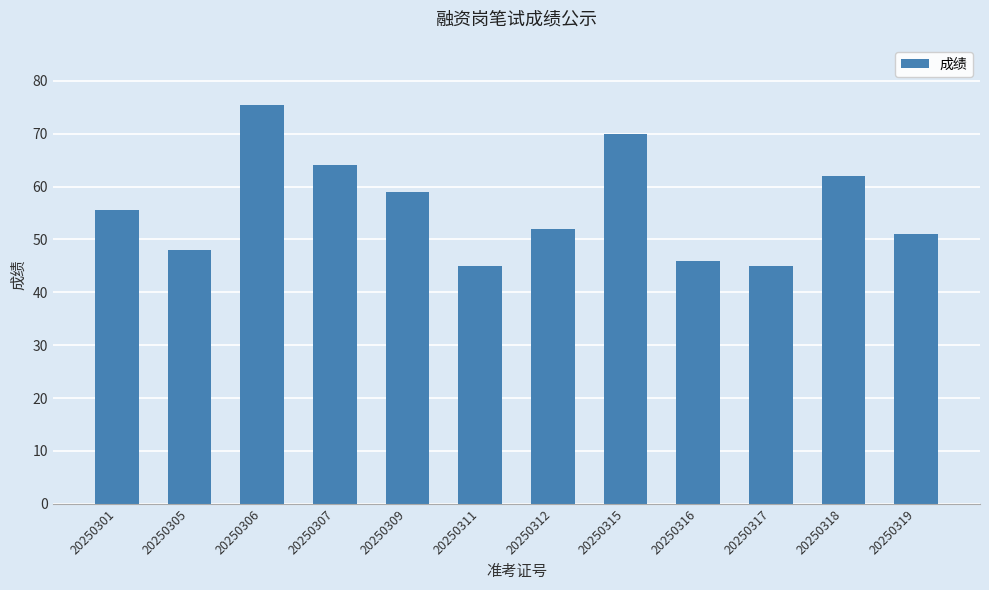

Count the number of categories in the chart.

12